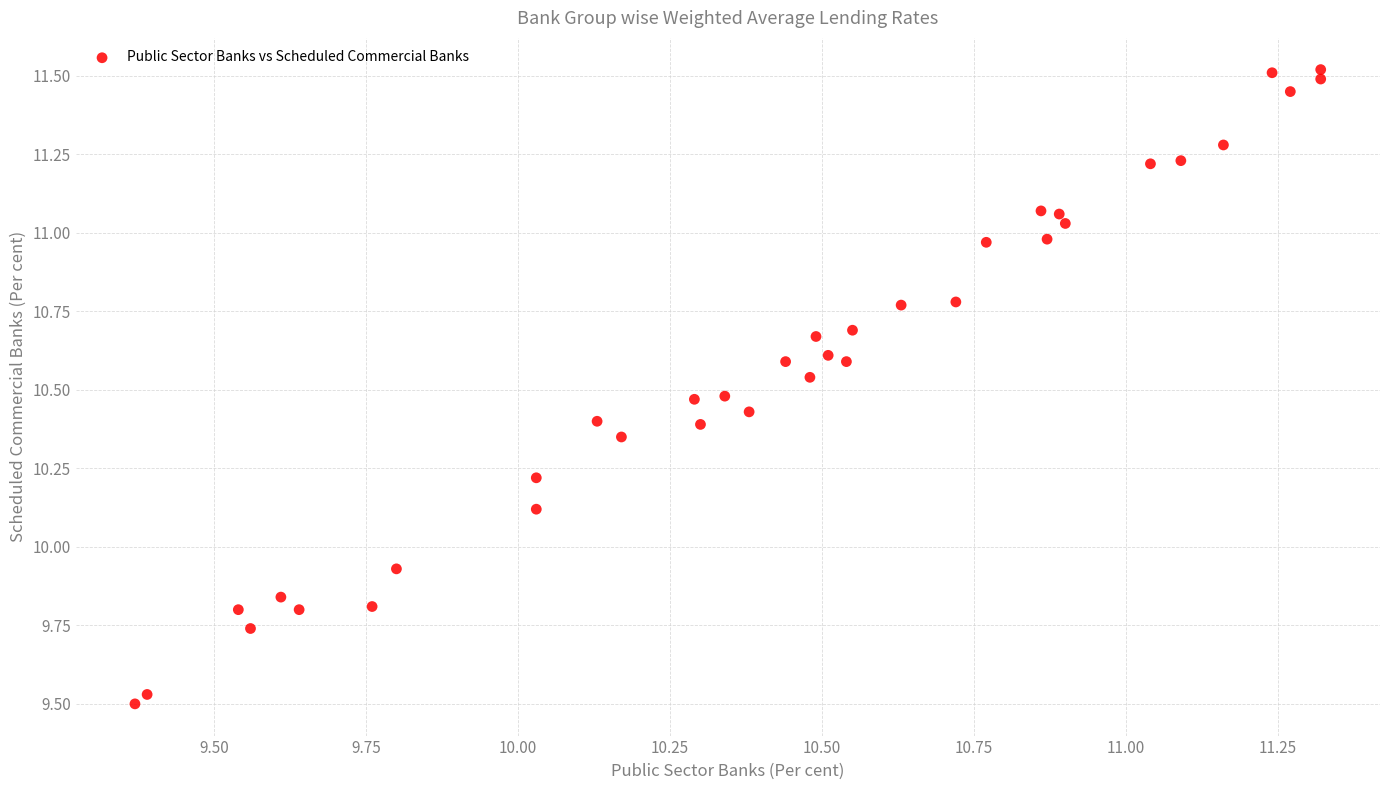

What is the range of X values (max minus min)?

2.0